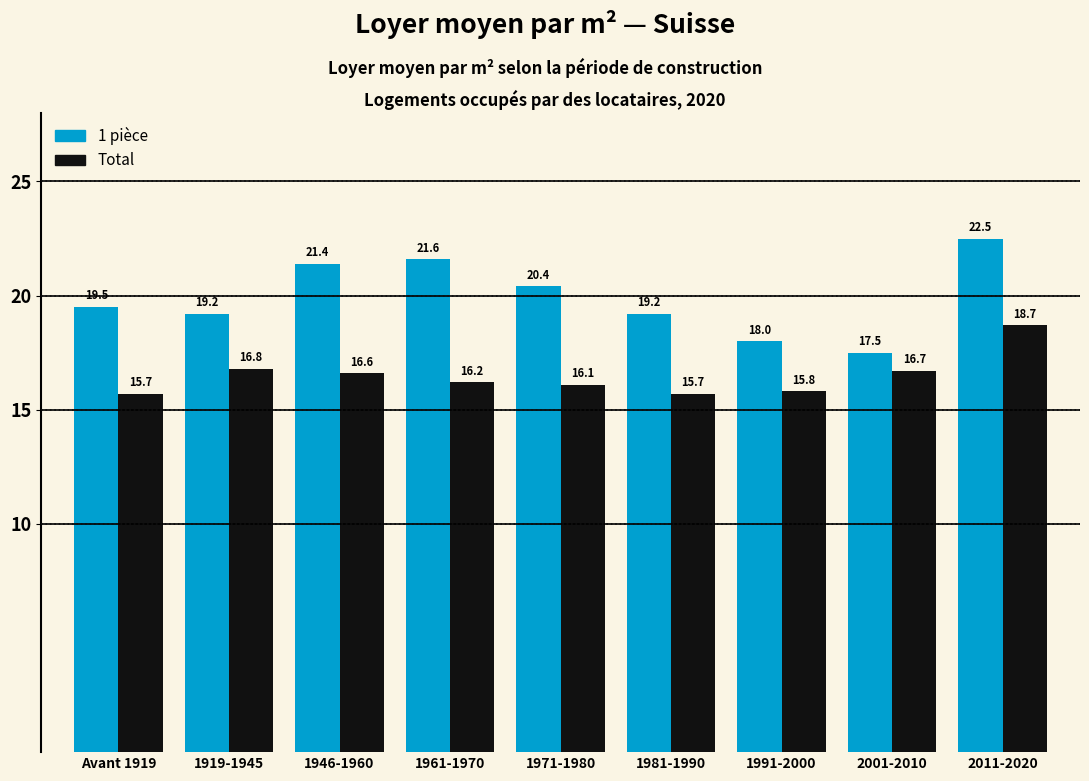

Reading left to right, extract all data points from this chart.

1 pièce: Avant 1919=19.5	1919-1945=19.2	1946-1960=21.4	1961-1970=21.6	1971-1980=20.4	1981-1990=19.2	1991-2000=18.0	2001-2010=17.5	2011-2020=22.5
Total: Avant 1919=15.7	1919-1945=16.8	1946-1960=16.6	1961-1970=16.2	1971-1980=16.1	1981-1990=15.7	1991-2000=15.8	2001-2010=16.7	2011-2020=18.7